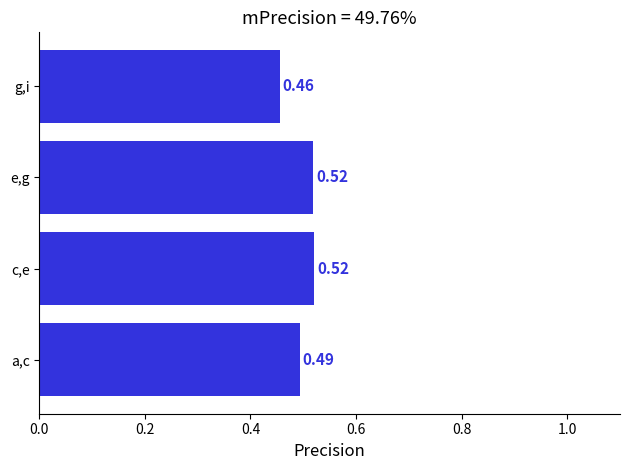

What is the sum of the values at e,g and c,e?

1.0